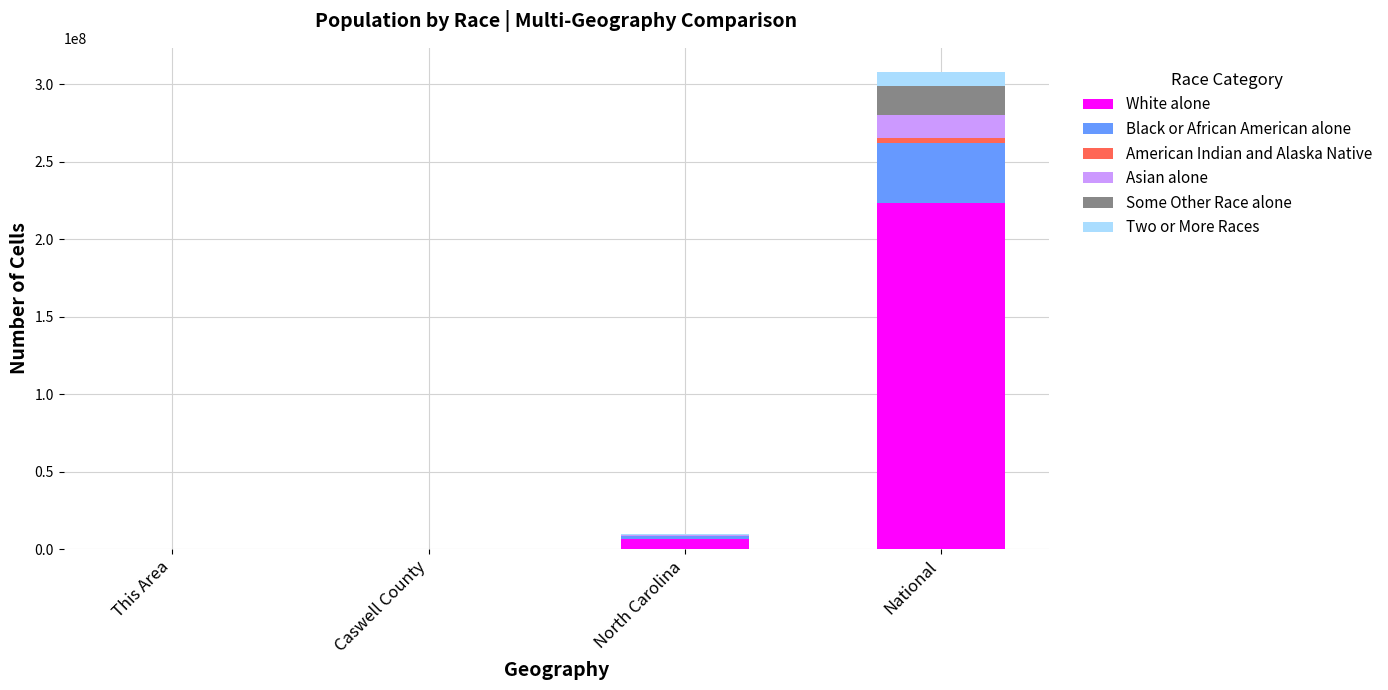

Which category has the highest value in the White alone series?

National